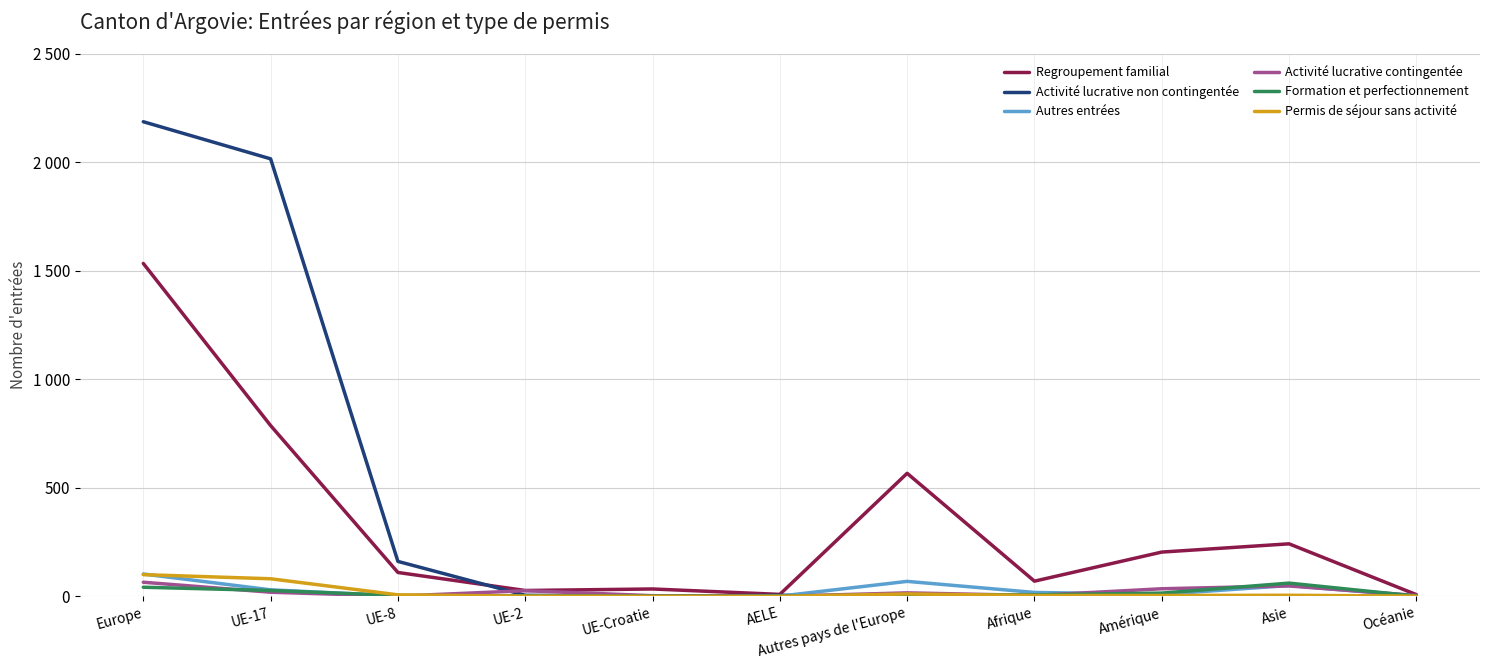

Does the chart display data point markers on the line(s)?

No